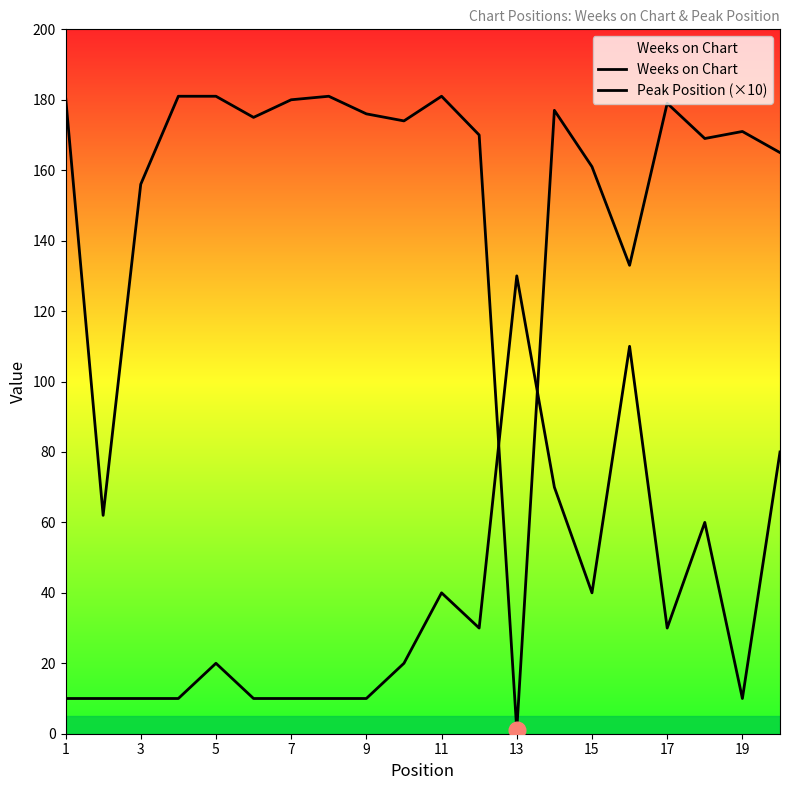

How many values in the Weeks on Chart series exceed 175?

9